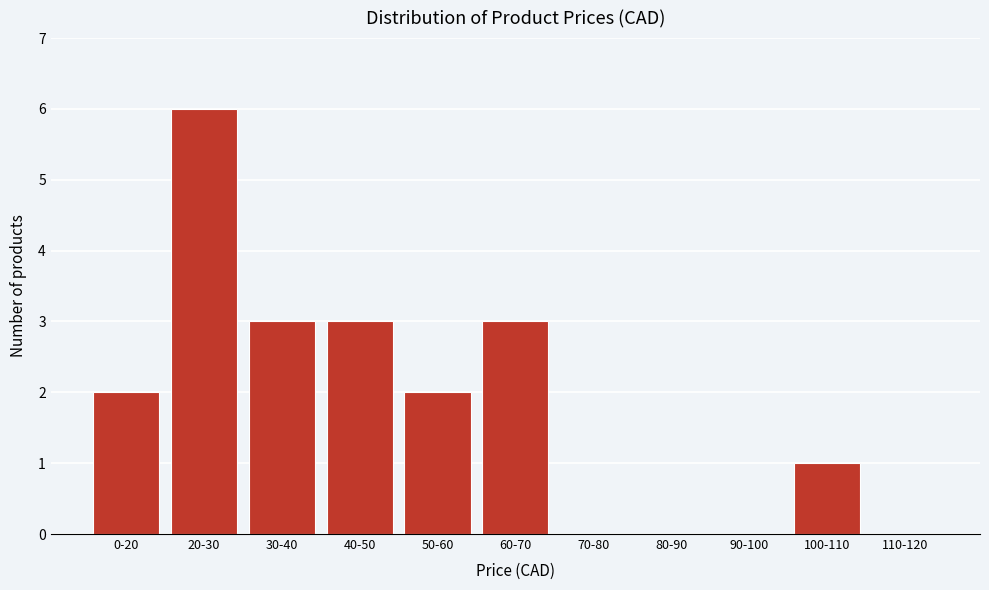

Reading left to right, list all the values displayed in this chart.

0-20=2	20-30=6	30-40=3	40-50=3	50-60=2	60-70=3	70-80=0	80-90=0	90-100=0	100-110=1	110-120=0